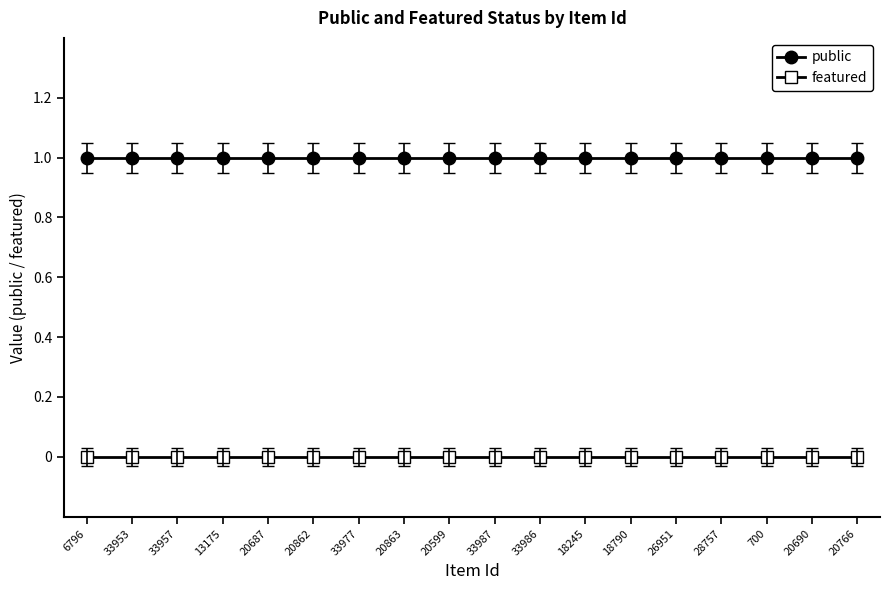

Does the chart display data point markers on the line(s)?

Yes